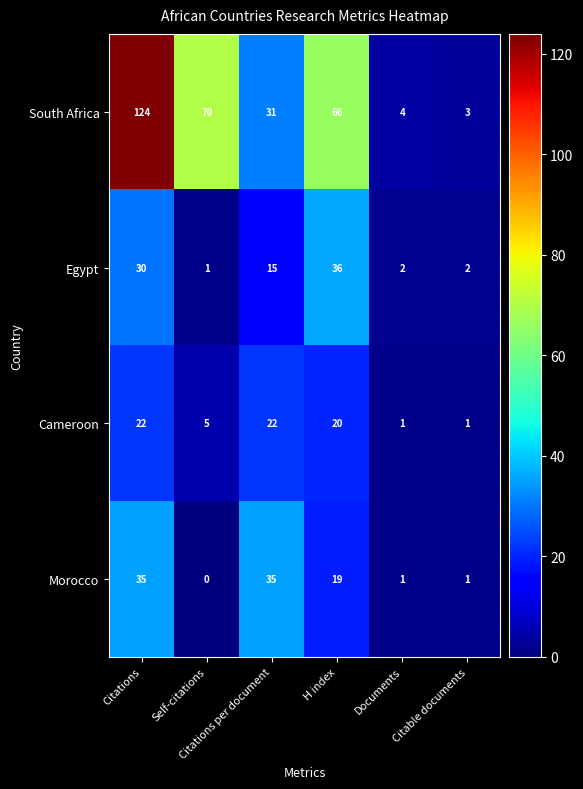

Rank the series by their maximum value, from lowest to highest.

Cameroon, Morocco, Egypt, South Africa